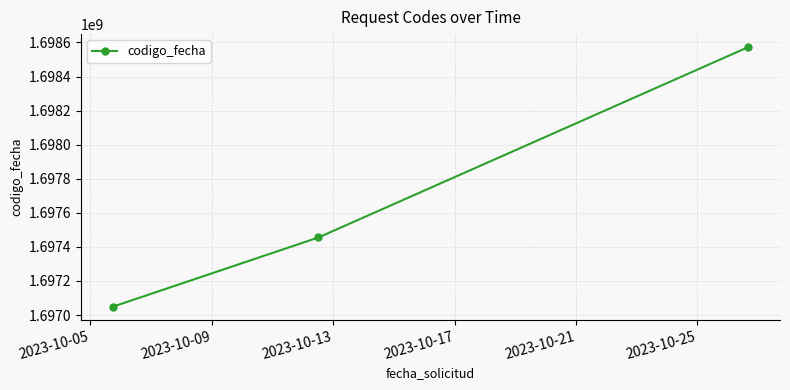

What is the value of the 3rd point from the left?

1698572841